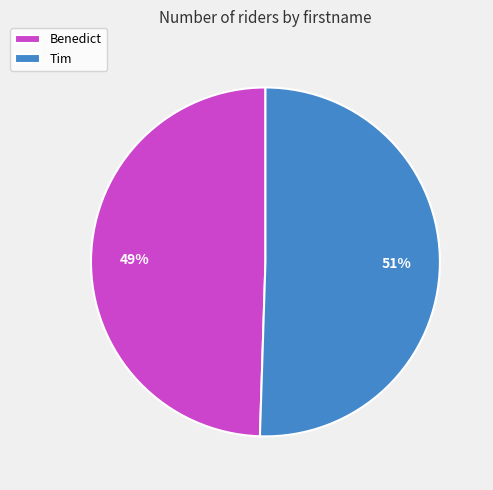

Which category has the biggest portion of the pie?

Tim